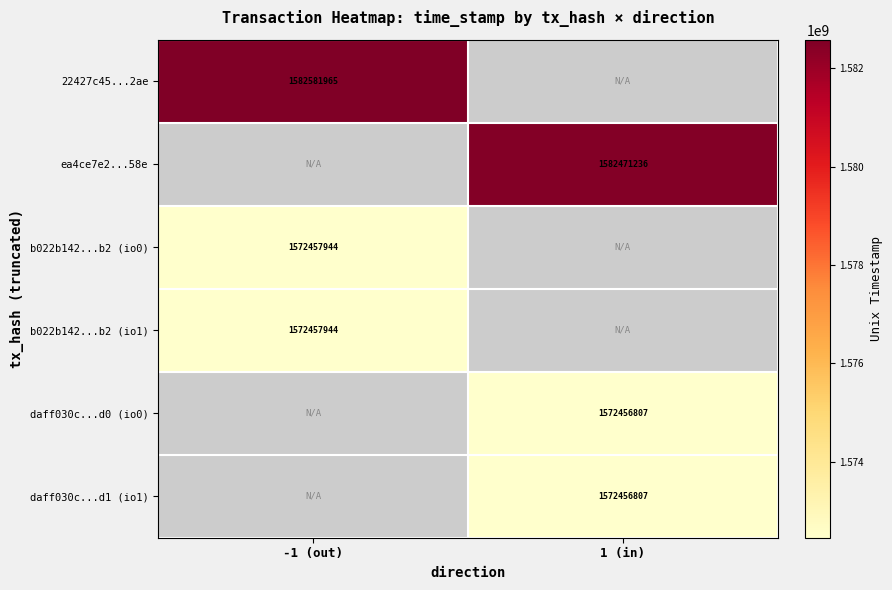

The b022b142...b2 (io1) series shows 1572457944 at -1 (out). True or false?

True